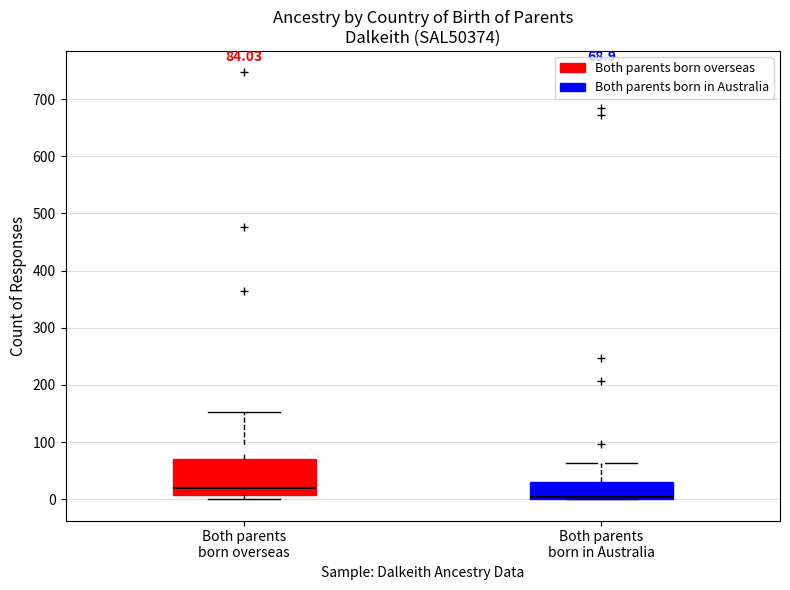

Which box is the tallest, from its lower edge to its upper edge?

Both parents born overseas